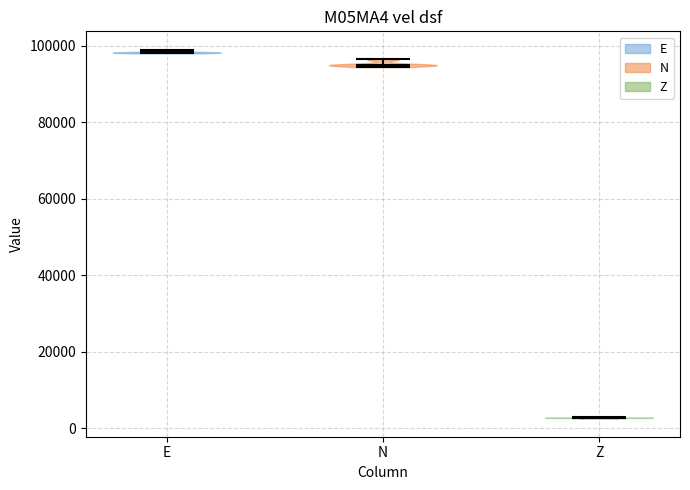

Reading left to right, read every violin against the y-axis: where its median line is, and the lowest and highest points it reaches. The values are not printed on the chart, so give them approximately, as read against the axis.

E: median line 98000, lowest point 98000, highest point 98000
N: median line 96000, lowest point 94000, highest point 96000
Z: median line 2000, lowest point 2000, highest point 2000